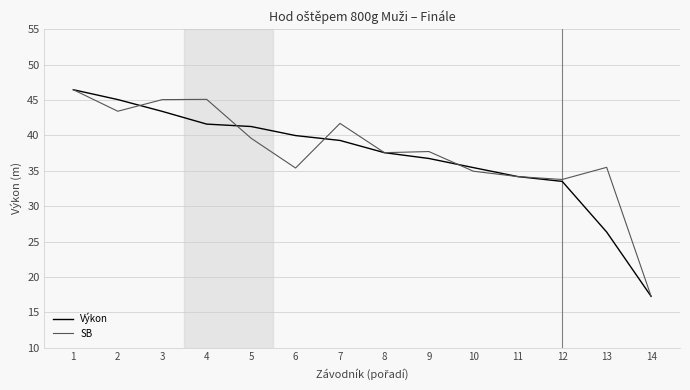

Is this an area chart (filled region under the line)?

No